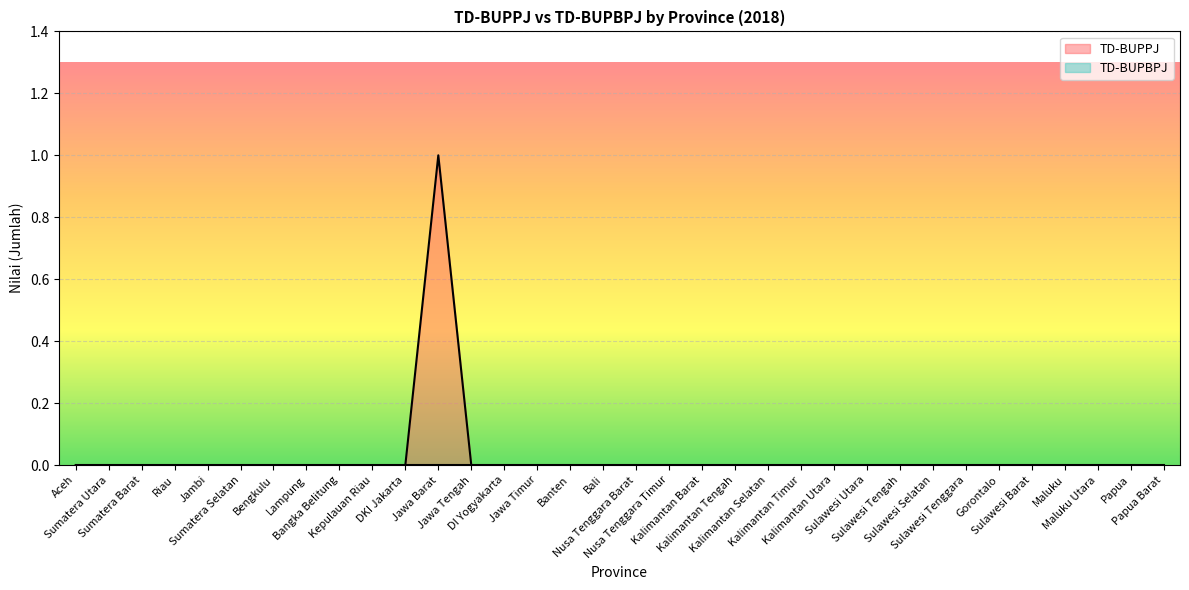

Is it true that the value at Jawa Tengah is 1?

False